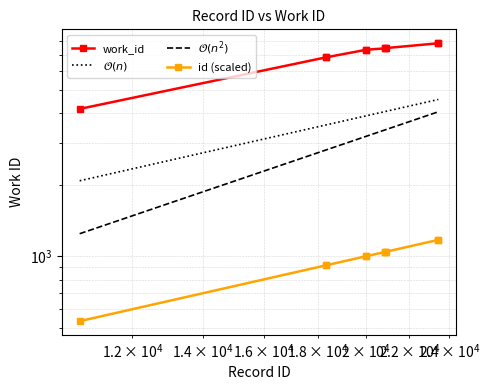

Reading left to right, list all the values displayed in this chart.

work_id: 10698=4153.0	18345=6834.0	18346=6834.0	19993=7342.0	19999=7347.0	20865=7452.0	20872=7458.0	20909=7471.0	23432=7823.0	23436=7827.0
id: 10698=535.9	18345=919.0	18346=919.1	19993=1001.6	19999=1001.9	20865=1045.3	20872=1045.6	20909=1047.5	23432=1173.8	23436=1174.0